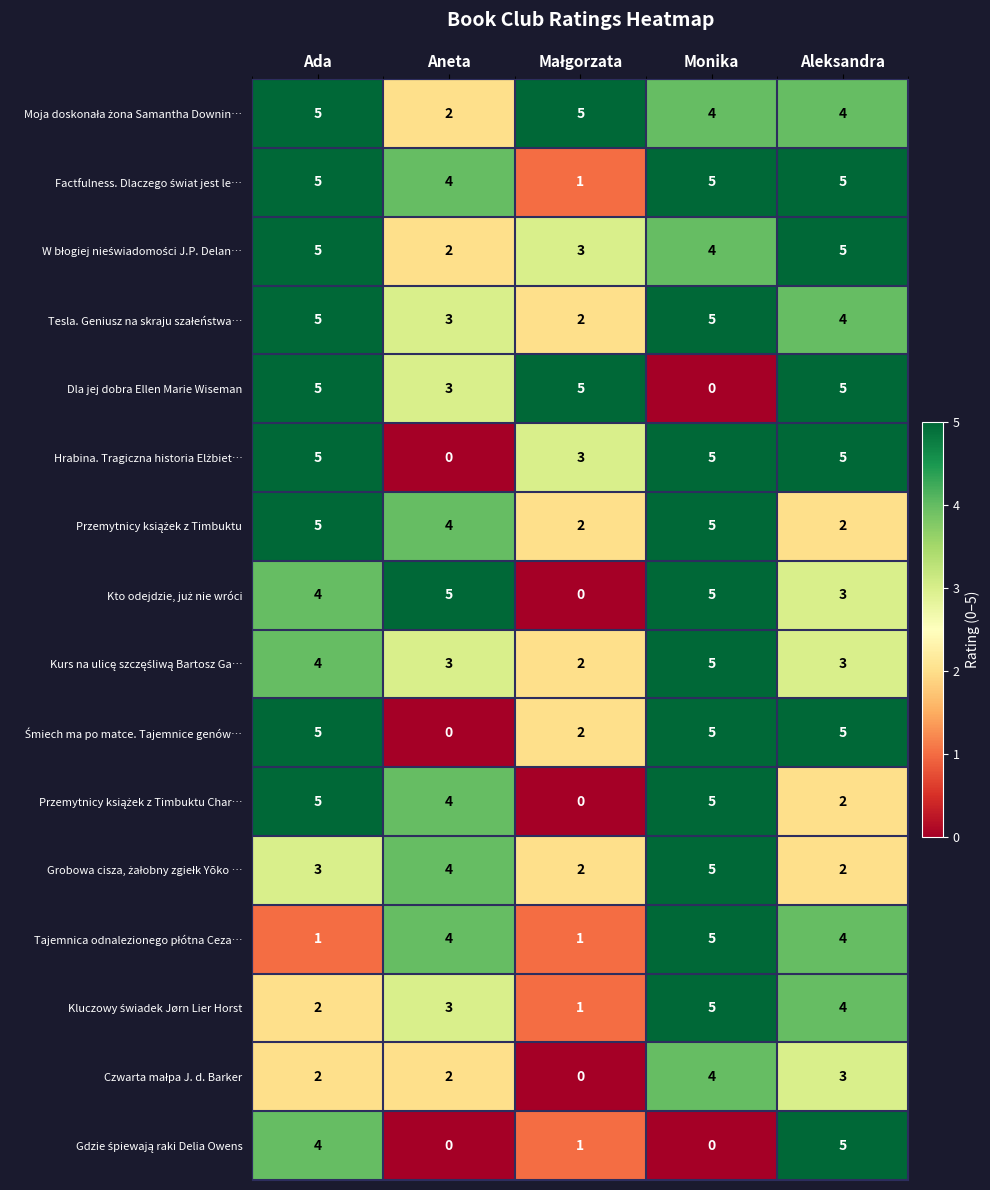

What is the spread (max minus min) of values at Ada?

4